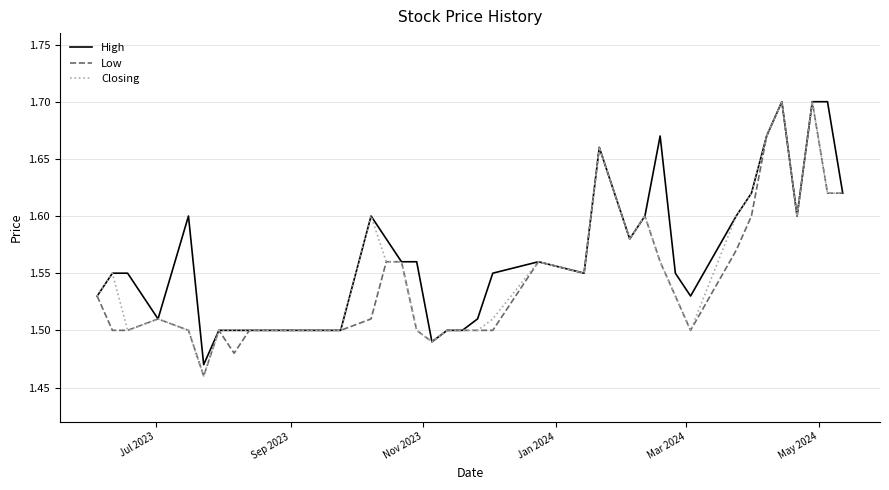

How many lines are shown in the chart?

3